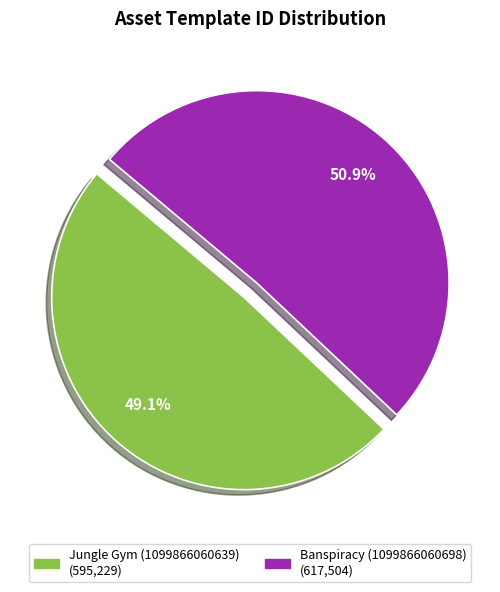

What is the total percentage of Jungle Gym (1099866060639) and Banspiracy (1099866060698)?

100.0%